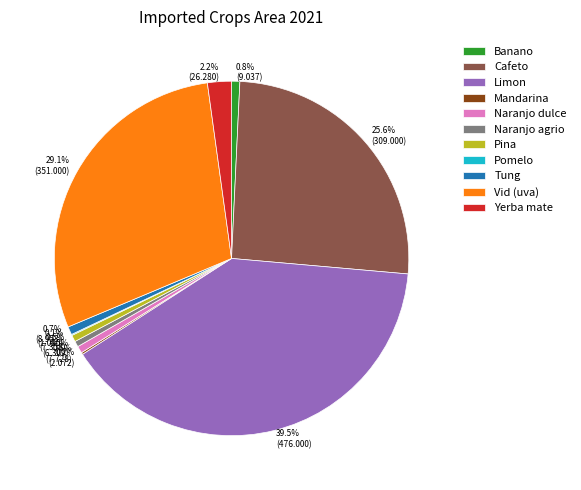

Is there a majority slice in this chart?

No